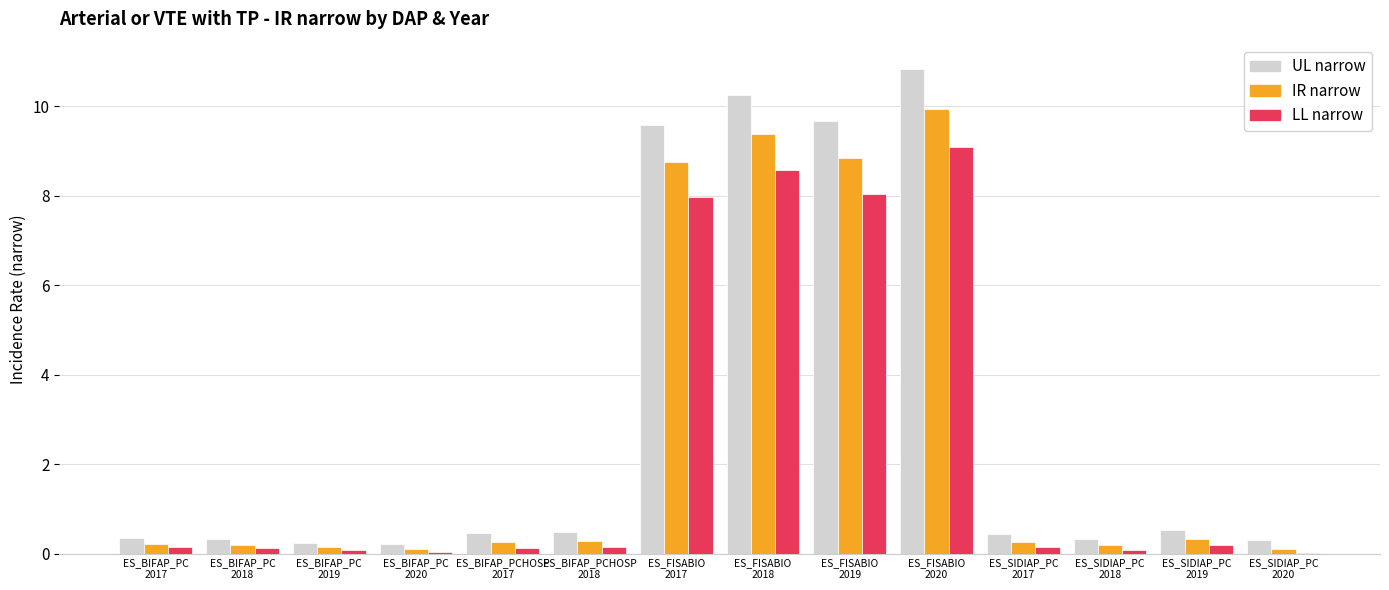

What is the greatest value displayed?

10.8